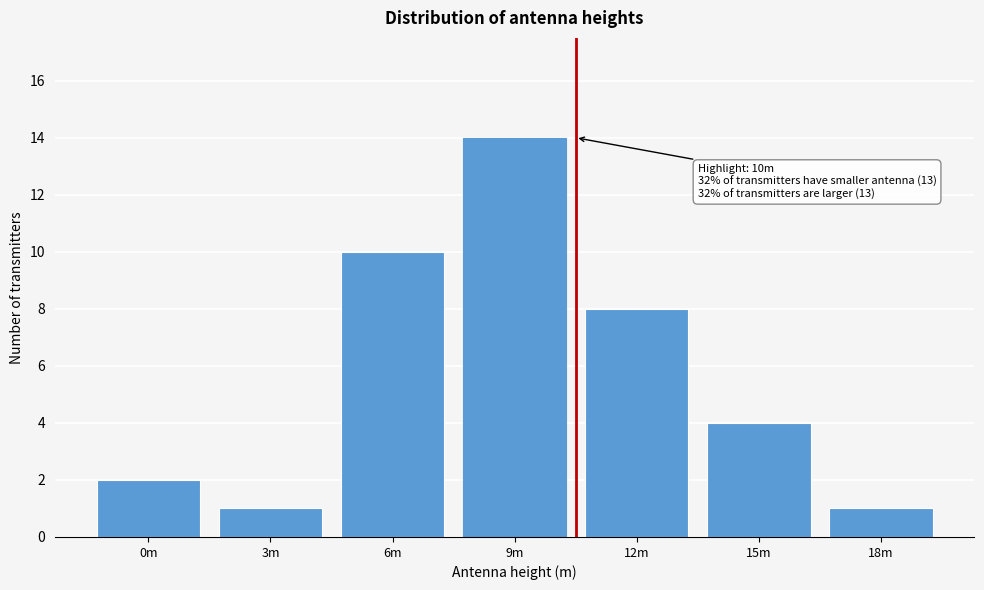

Reading right to left, what are all the values shown in this chart?

18m=1	15m=4	12m=8	9m=14	6m=10	3m=1	0m=2